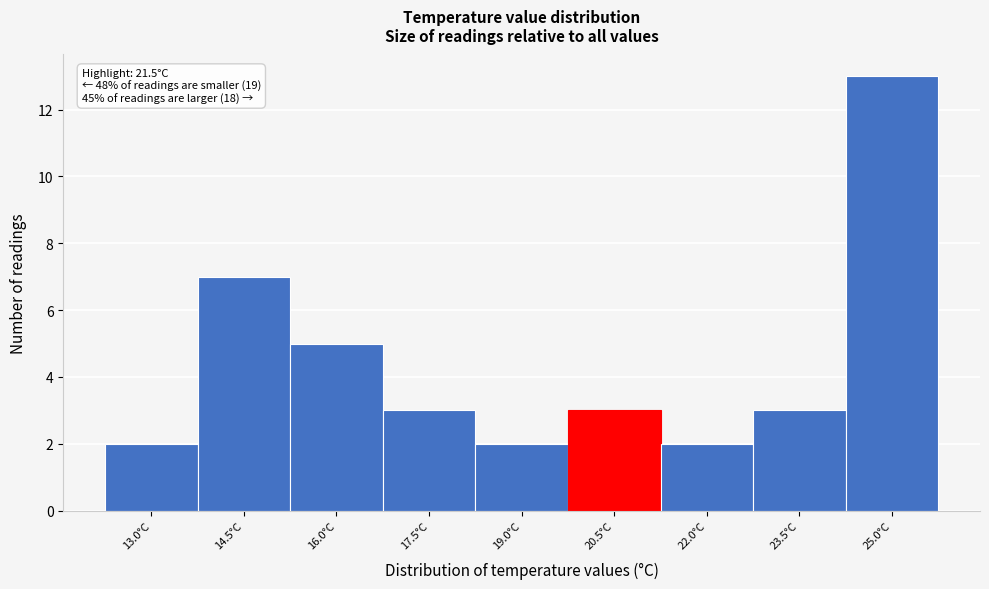

Reading left to right, transcribe all the data shown in this chart.

2	7	5	3	2	3	2	3	13